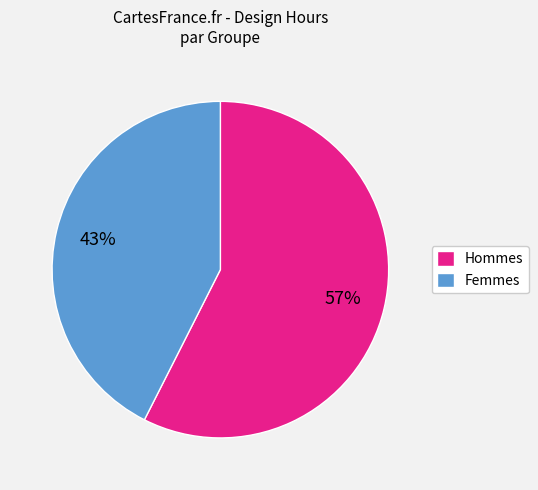

To the nearest percent, what is the average slice percentage?

50%